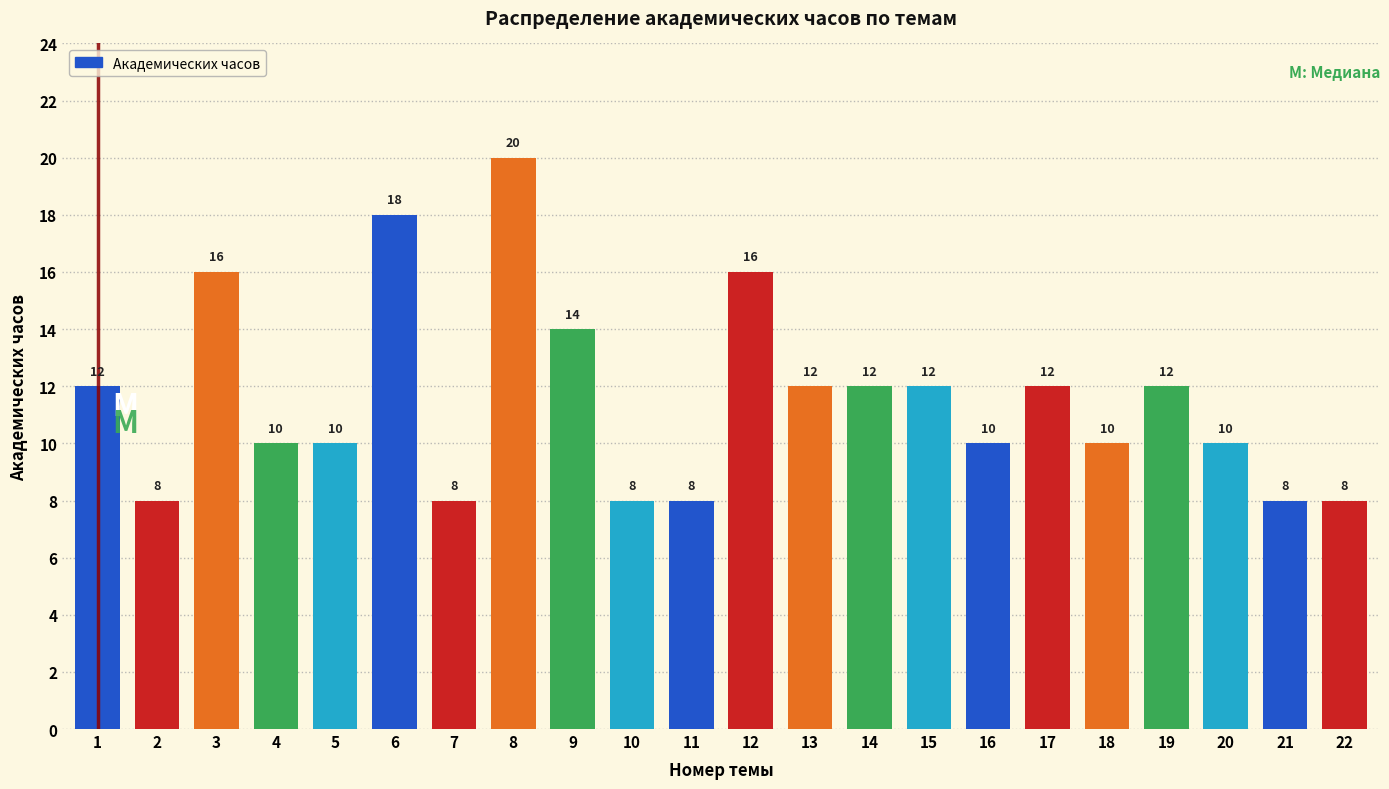

Reading right to left, transcribe all the data shown in this chart.

22=8	21=8	20=10	19=12	18=10	17=12	16=10	15=12	14=12	13=12	12=16	11=8	10=8	9=14	8=20	7=8	6=18	5=10	4=10	3=16	2=8	1=12